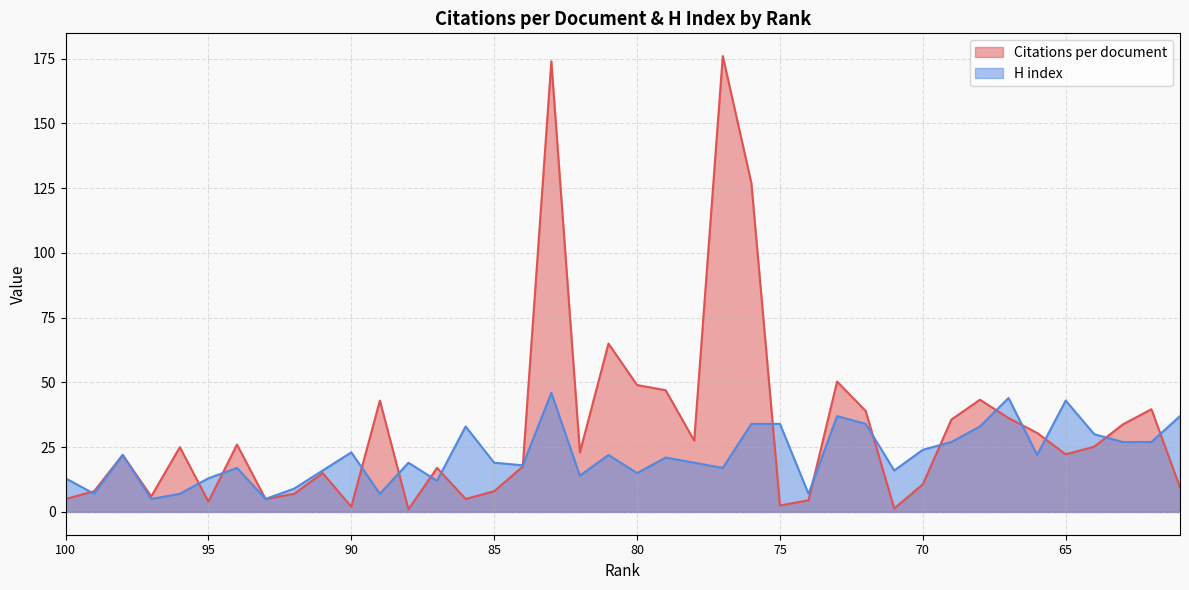

What is the highest value of the Citations per document series?

176.0